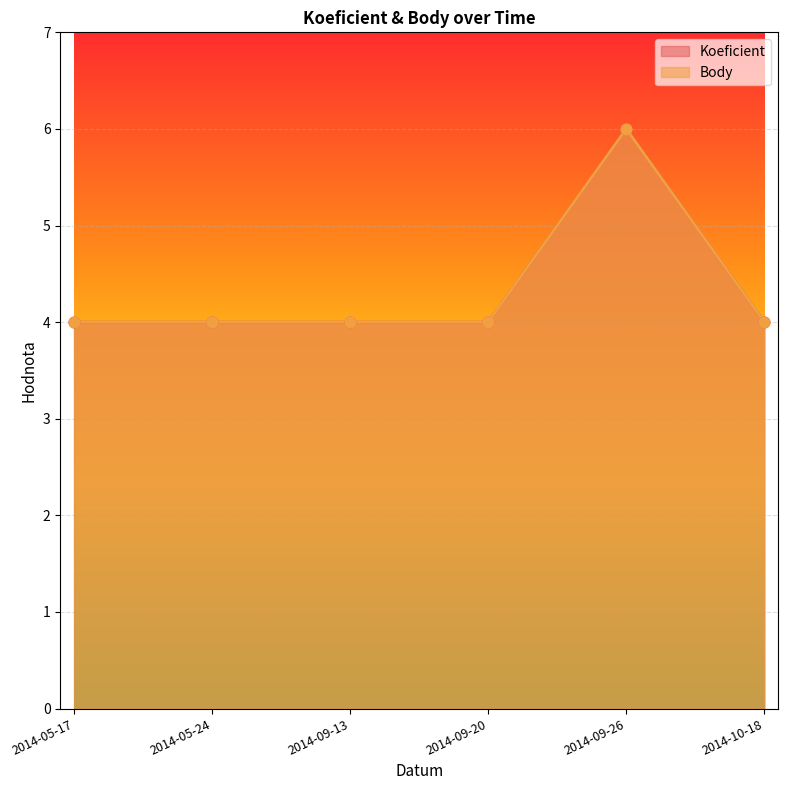

At how many categories does at least one series exceed 4?

1